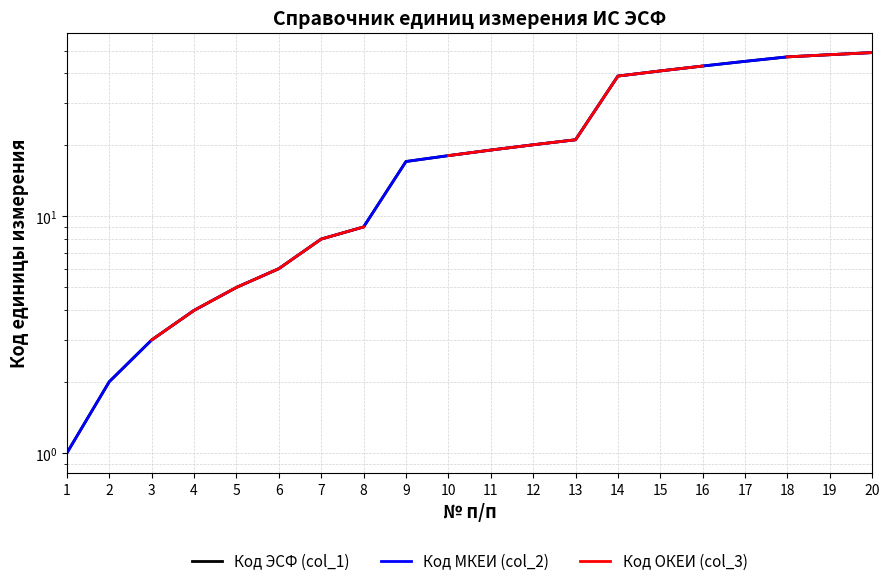

At which label does Код ЭСФ (col_1) reach its peak?

20